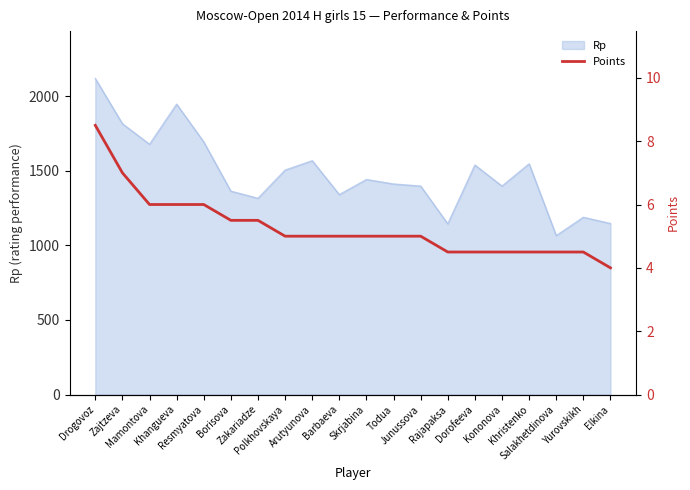

What is the label of the 13th point from the left?

Junussova